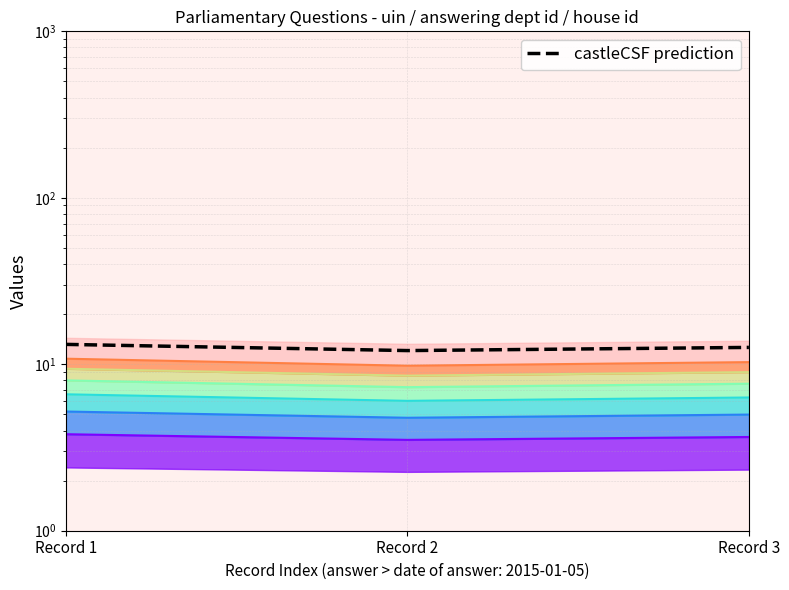

Is it true that the value at Record 3 is 16.8?

False